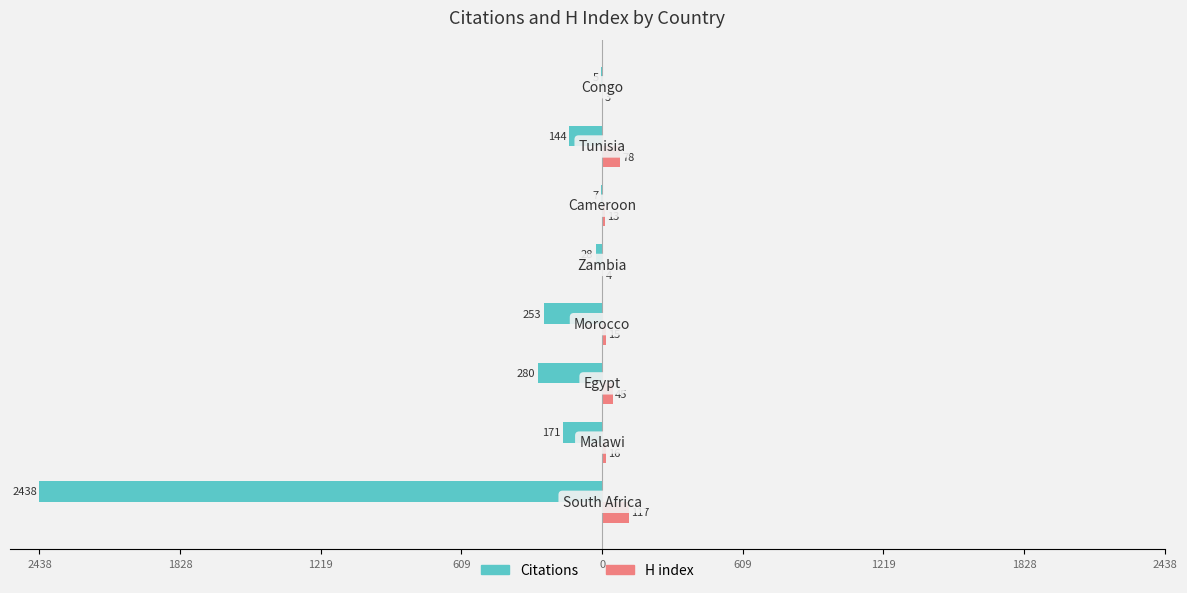

What is the difference between the maximum and minimum values in the H index series?

114